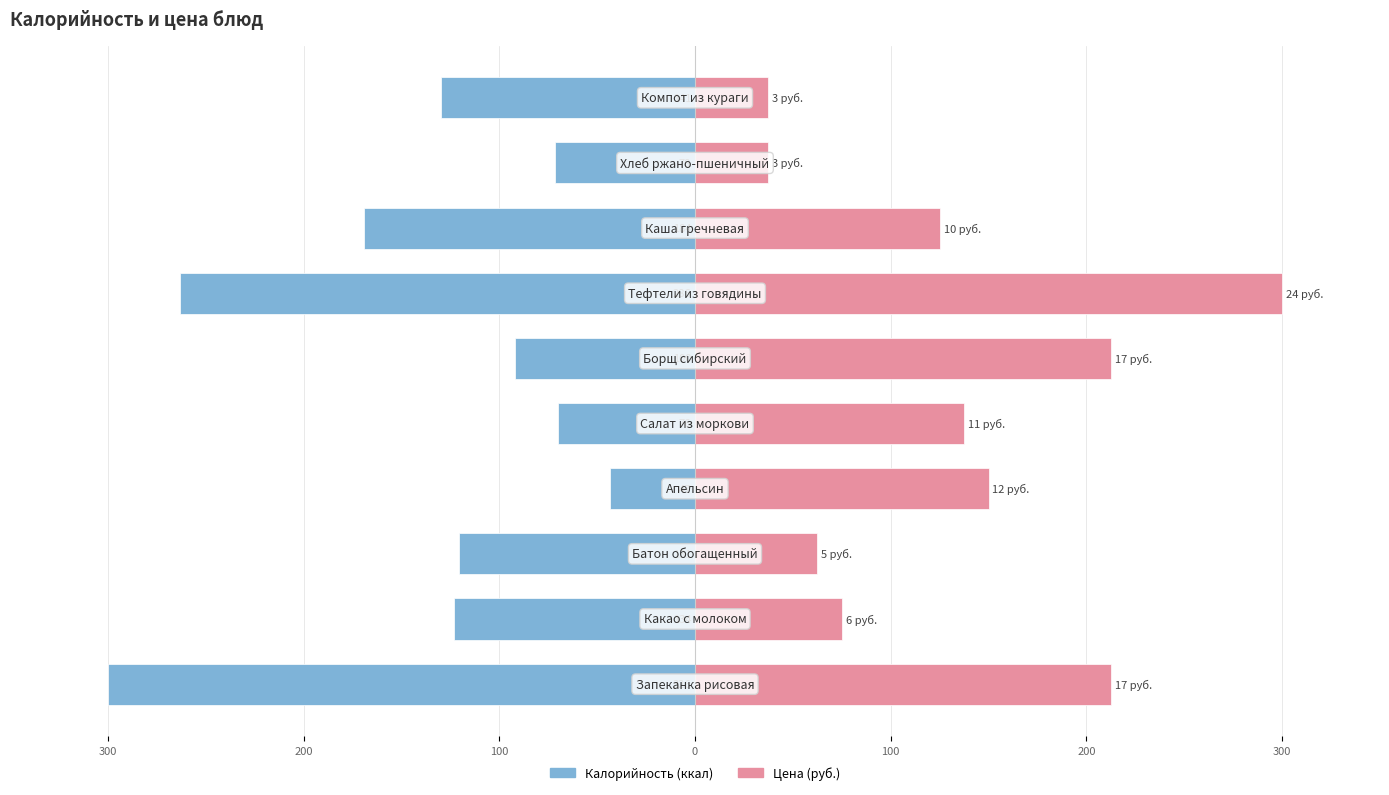

How many values in the Цена series are below 137?

5